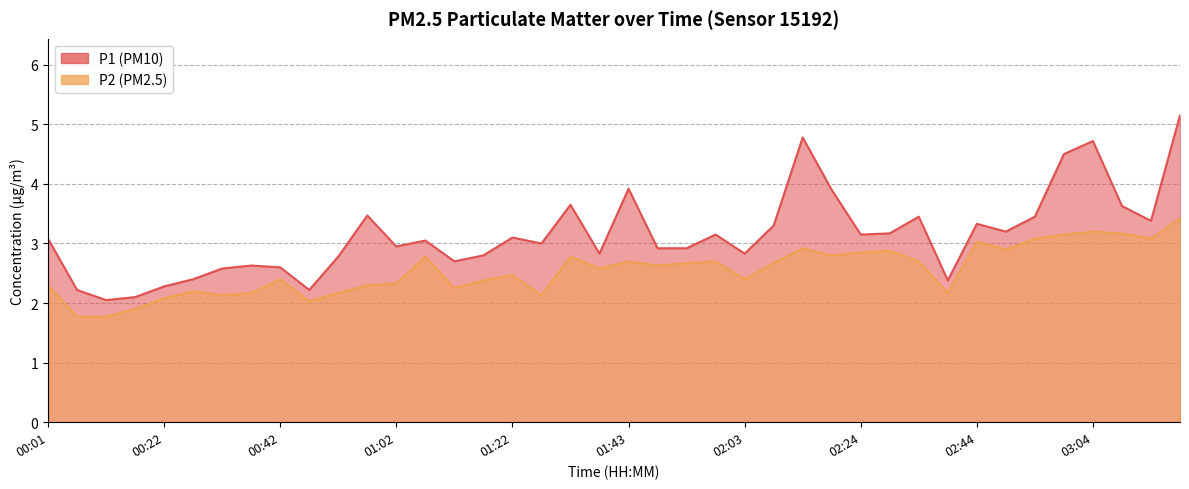

Reading left to right, list all the values displayed in this chart.

P1: 00:01=3.1	00:06=2.2	00:11=2.0	00:17=2.1	00:22=2.3	00:27=2.4	00:32=2.6	00:37=2.6	00:42=2.6	00:47=2.2	00:52=2.8	00:57=3.5	01:02=3.0	01:07=3.0	01:12=2.7	01:17=2.8	01:22=3.1	01:28=3.0	01:33=3.6	01:38=2.8	01:43=3.9	01:48=2.9	01:53=2.9	01:58=3.1	02:03=2.8	02:08=3.3	02:13=4.8	02:19=3.9	02:24=3.1	02:29=3.2	02:34=3.5	02:39=2.4	02:44=3.3	02:49=3.2	02:54=3.5	02:59=4.5	03:04=4.7	03:09=3.6	03:14=3.4	03:19=5.2
P2: 00:01=2.3	00:06=1.8	00:11=1.8	00:17=1.9	00:22=2.1	00:27=2.2	00:32=2.1	00:37=2.2	00:42=2.4	00:47=2.0	00:52=2.2	00:57=2.3	01:02=2.3	01:07=2.8	01:12=2.2	01:17=2.4	01:22=2.5	01:28=2.1	01:33=2.8	01:38=2.6	01:43=2.7	01:48=2.6	01:53=2.7	01:58=2.7	02:03=2.4	02:08=2.7	02:13=2.9	02:19=2.8	02:24=2.9	02:29=2.9	02:34=2.7	02:39=2.2	02:44=3.0	02:49=2.9	02:54=3.1	02:59=3.1	03:04=3.2	03:09=3.2	03:14=3.1	03:19=3.4